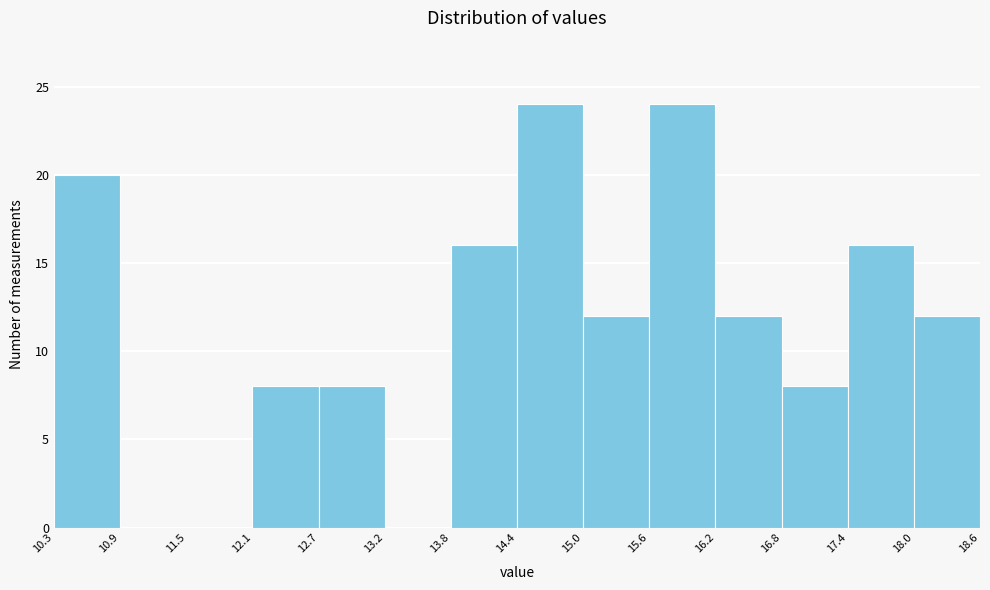

Reading left to right, list every bar in this chart as the range it spans on the x-axis followed by its height. The values are not printed on the chart, so give them approximately, as read against the axis.

10.3 to 10.9: 20
10.9 to 11.5: 0
11.5 to 12.1: 0
12.1 to 12.7: 8
12.7 to 13.2: 8
13.2 to 13.8: 0
13.8 to 14.4: 16
14.4 to 15.0: 24
15.0 to 15.6: 12
15.6 to 16.2: 24
16.2 to 16.8: 12
16.8 to 17.4: 8
17.4 to 18.0: 16
18.0 to 18.6: 12